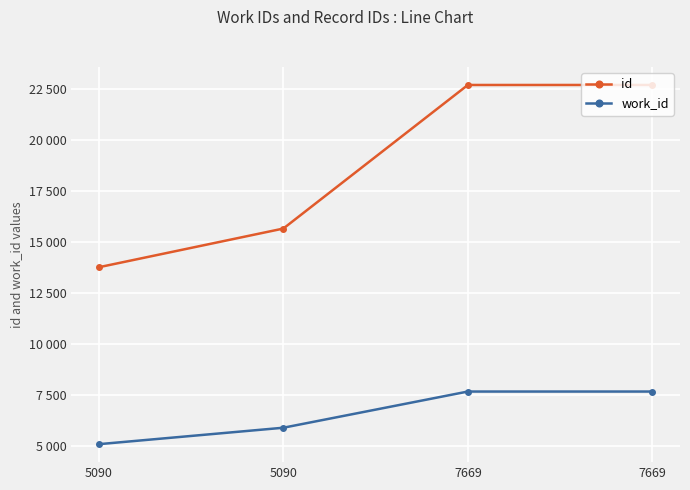

What is the value of the work_id point at the 3rd from the left?

7669